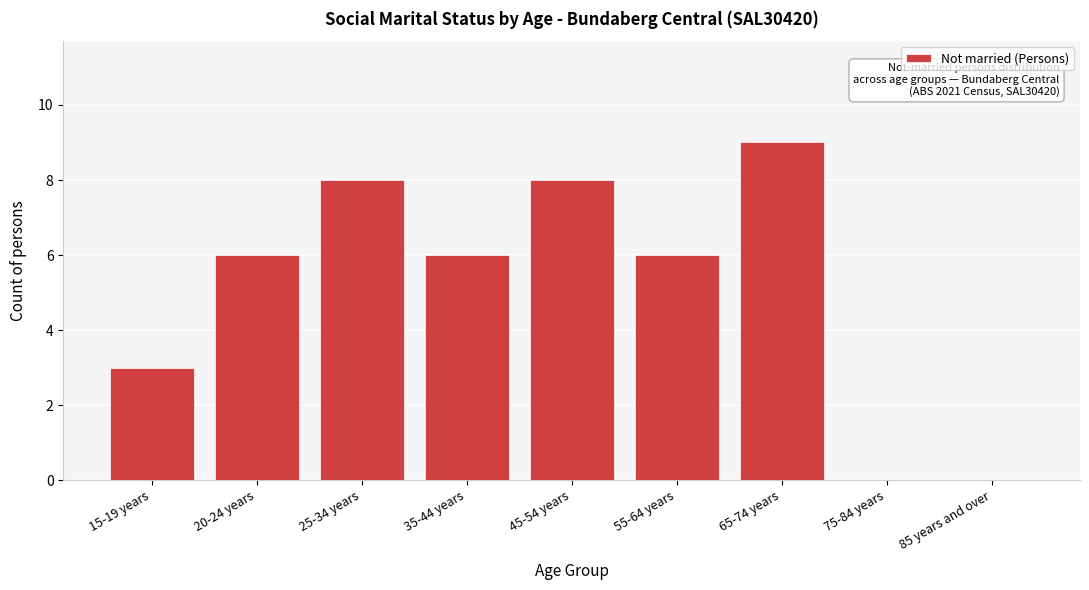

Reading right to left, what are all the values shown in this chart?

85 years and over=0	75-84 years=0	65-74 years=9	55-64 years=6	45-54 years=8	35-44 years=6	25-34 years=8	20-24 years=6	15-19 years=3